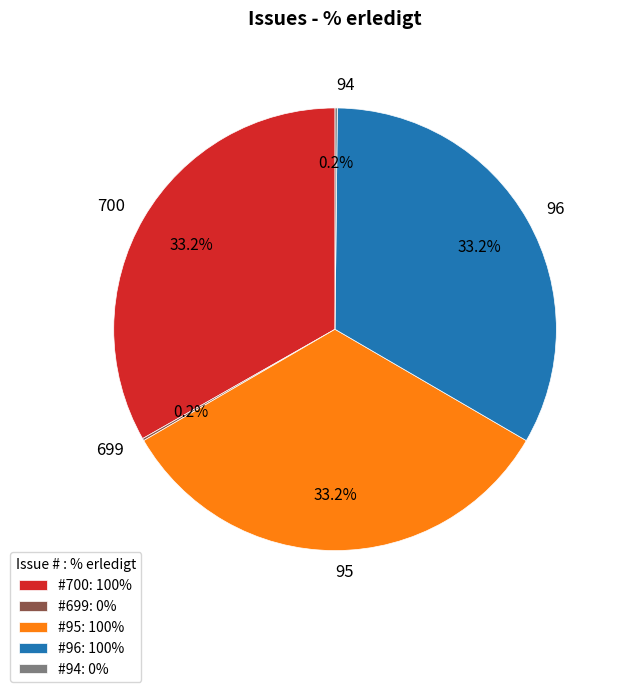

Is 96 the majority of the pie?

No